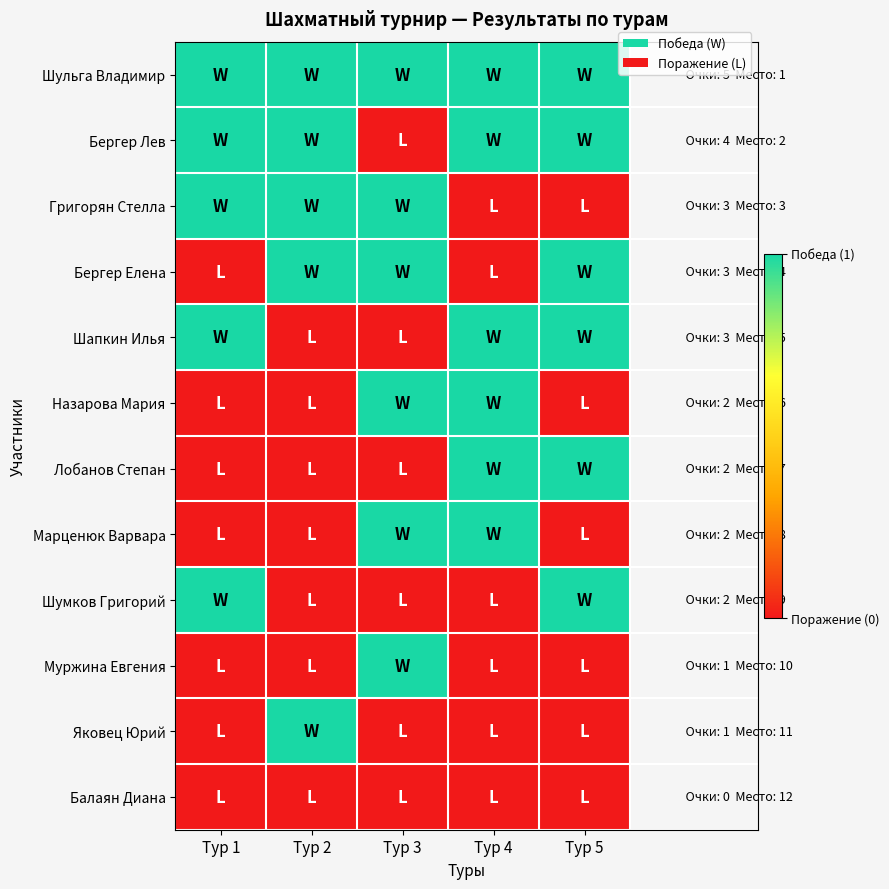

Reading left to right, list all the values displayed in this chart.

Шульга Владимир: Тур 1=1	Тур 2=1	Тур 3=1	Тур 4=1	Тур 5=1
Бергер Лев: Тур 1=1	Тур 2=1	Тур 3=0	Тур 4=1	Тур 5=1
Григорян Стелла: Тур 1=1	Тур 2=1	Тур 3=1	Тур 4=0	Тур 5=0
Бергер Елена: Тур 1=0	Тур 2=1	Тур 3=1	Тур 4=0	Тур 5=1
Шапкин Илья: Тур 1=1	Тур 2=0	Тур 3=0	Тур 4=1	Тур 5=1
Назарова Мария: Тур 1=0	Тур 2=0	Тур 3=1	Тур 4=1	Тур 5=0
Лобанов Степан: Тур 1=0	Тур 2=0	Тур 3=0	Тур 4=1	Тур 5=1
Марценюк Варвара: Тур 1=0	Тур 2=0	Тур 3=1	Тур 4=1	Тур 5=0
Шумков Григорий: Тур 1=1	Тур 2=0	Тур 3=0	Тур 4=0	Тур 5=1
Муржина Евгения: Тур 1=0	Тур 2=0	Тур 3=1	Тур 4=0	Тур 5=0
Яковец Юрий: Тур 1=0	Тур 2=1	Тур 3=0	Тур 4=0	Тур 5=0
Балаян Диана: Тур 1=0	Тур 2=0	Тур 3=0	Тур 4=0	Тур 5=0